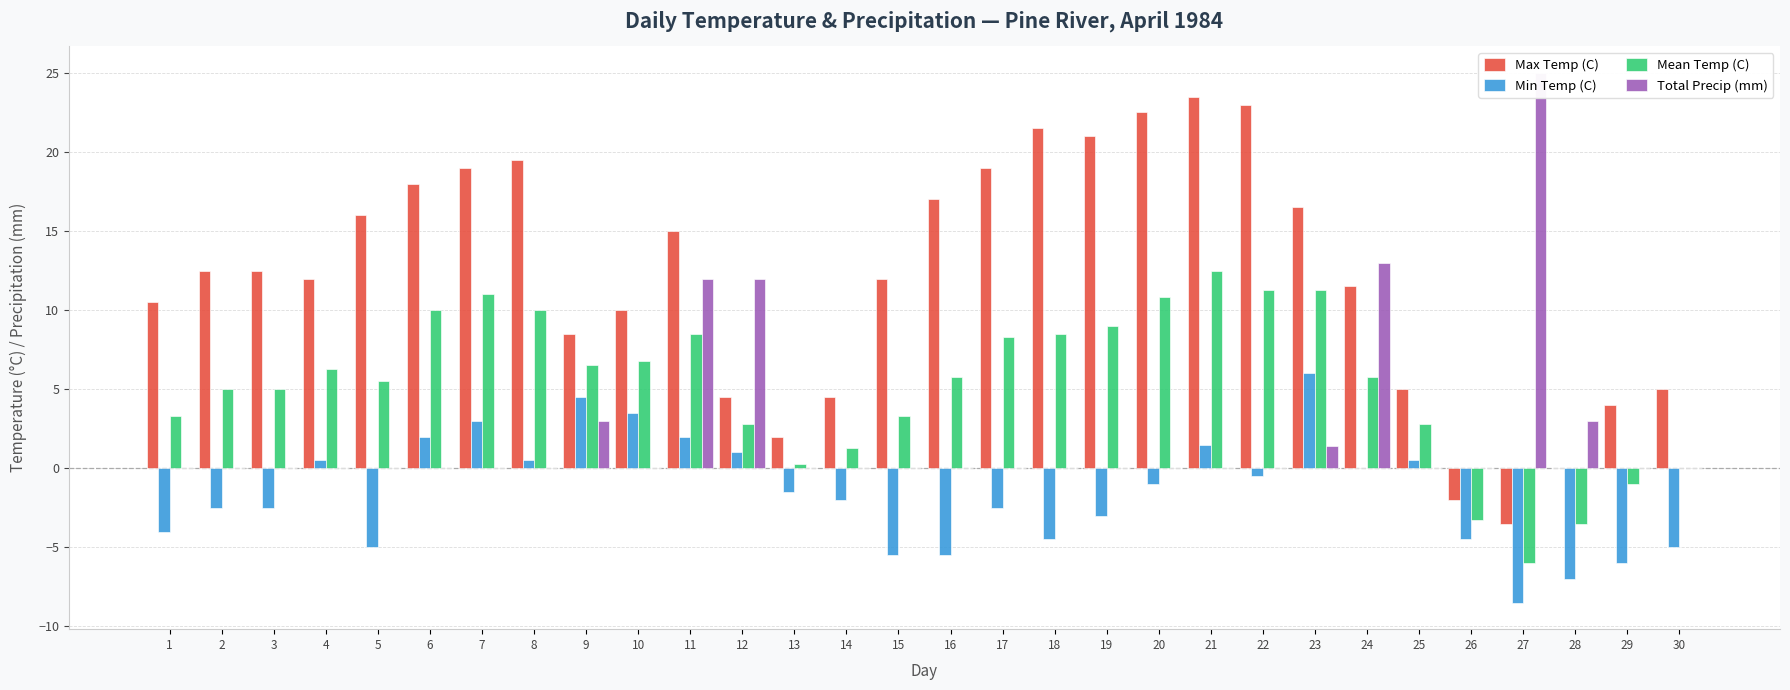

At which category is the sum across all series the highest?

11